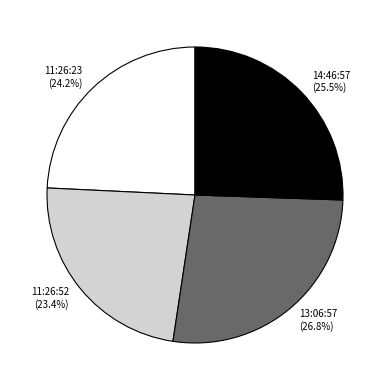

Does 13:06:57 account for over 50% of the chart?

No